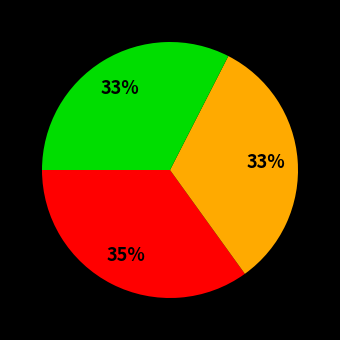

Count the number of slices in the pie.

4